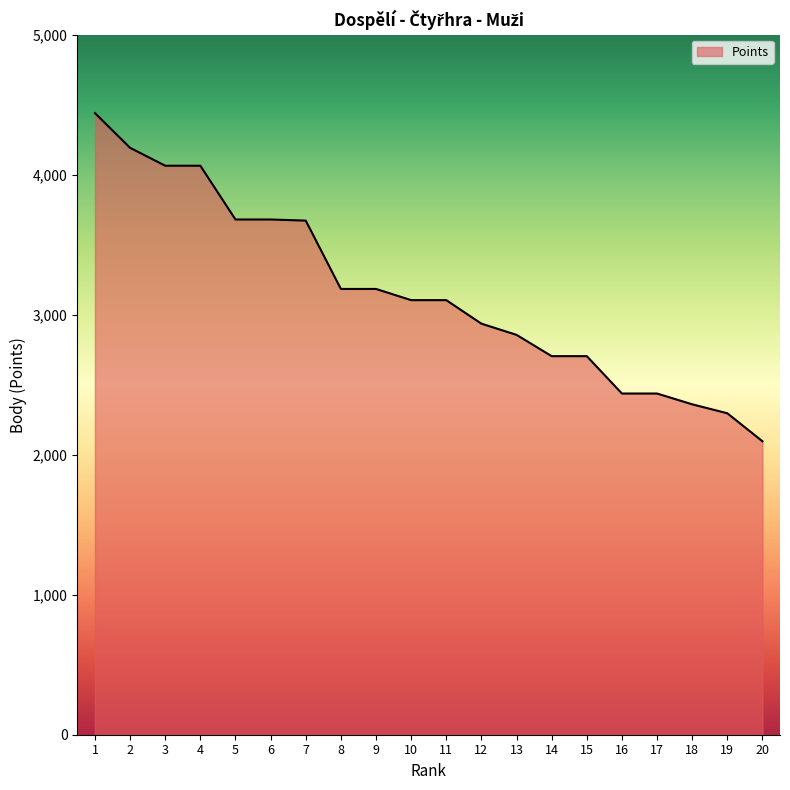

The value at 11 is 3104. True or false?

True